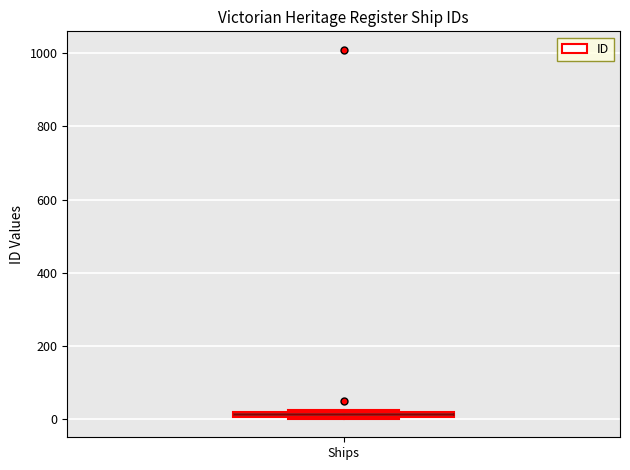

Where is the lower edge of the box for Ships on the y-axis? The values are not printed on the chart, so give them approximately, as read against the axis.

0